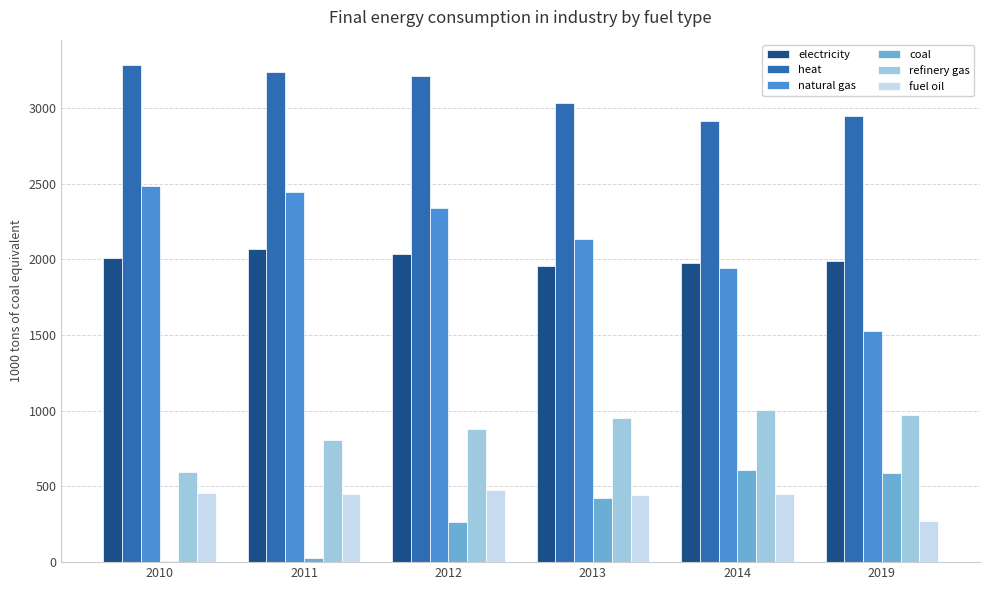

How many series are shown in this chart?

6